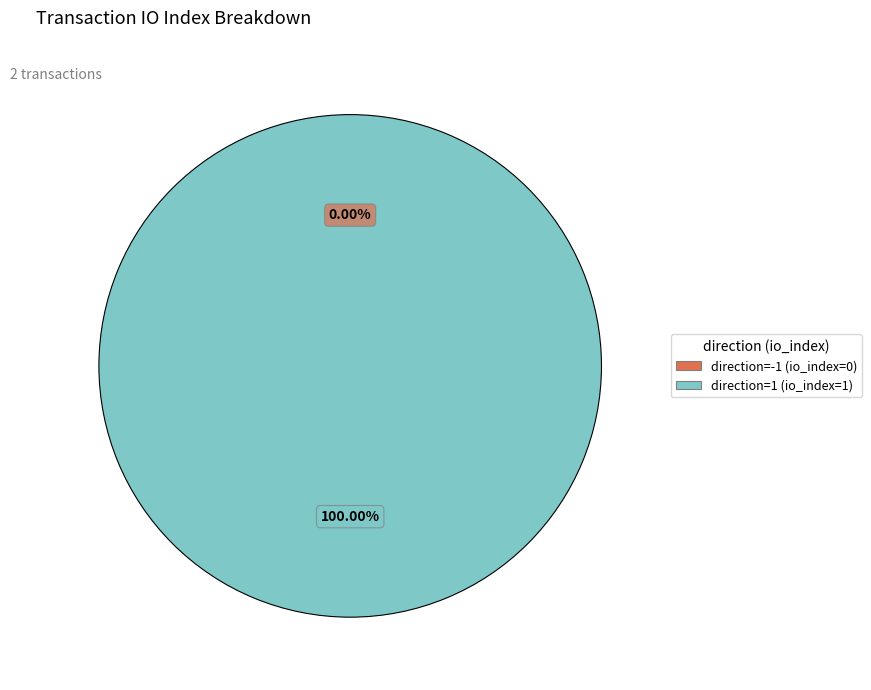

Between direction=1 (io_index=1) and direction=-1 (io_index=0), which is larger?

direction=1 (io_index=1)